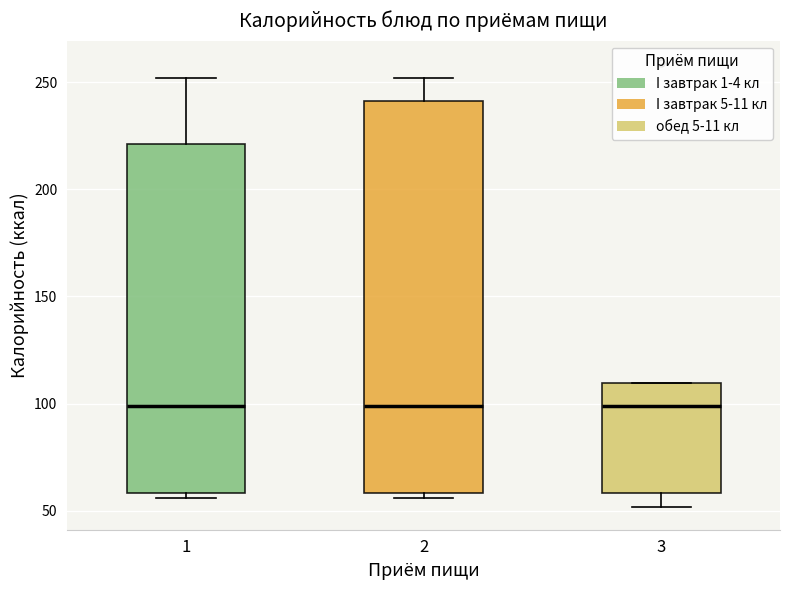

Which box is the tallest, from its lower edge to its upper edge?

2